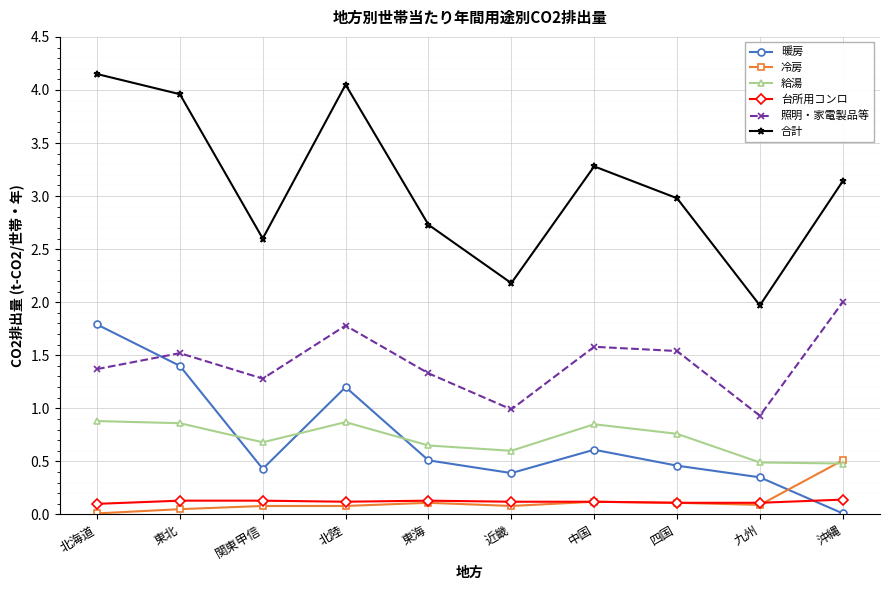

True or false: 照明・家電製品等 and 冷房 cross at least once.

False